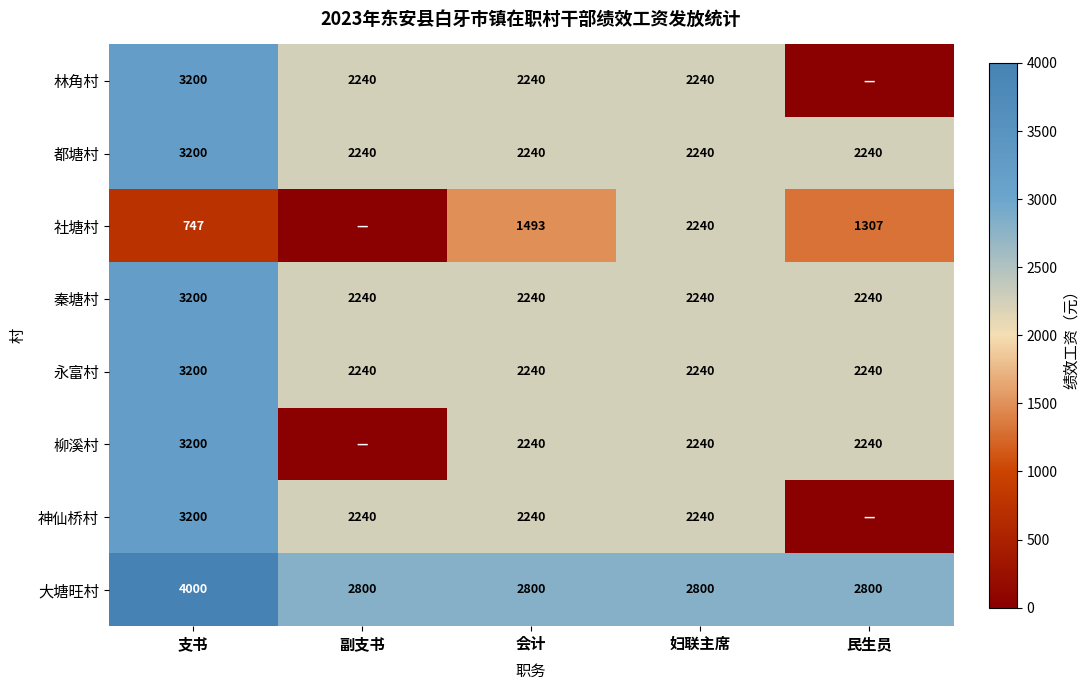

The 神仙桥村 series shows 2240 at 会计. True or false?

True